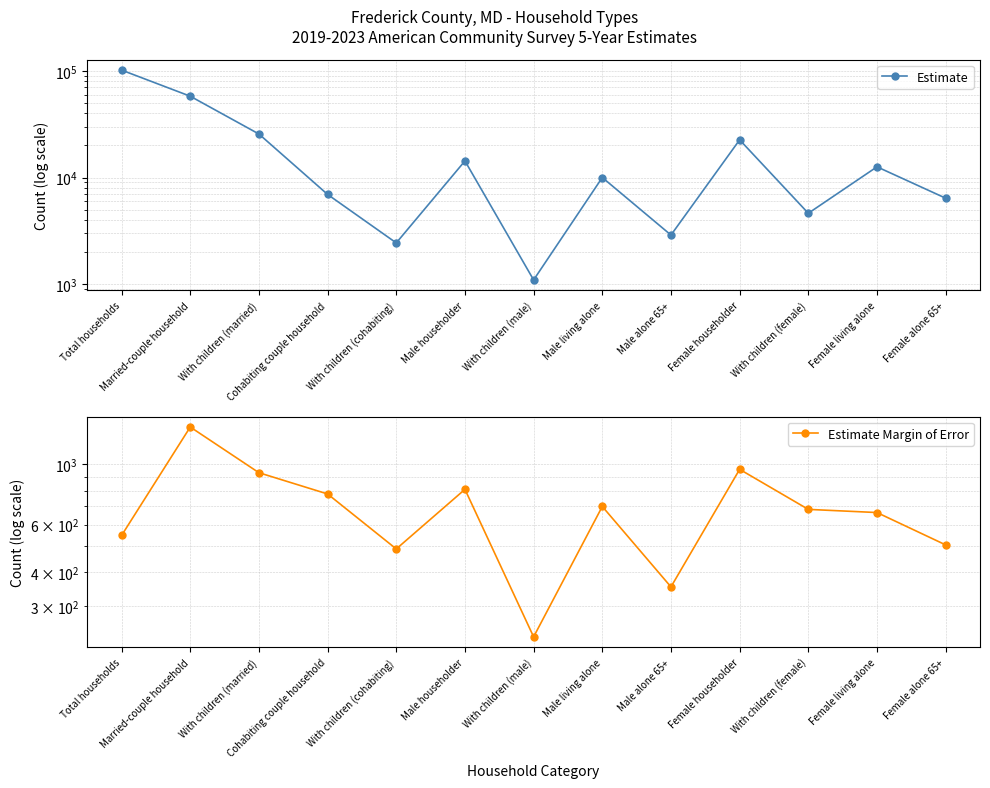

Count the number of data series in this chart.

2